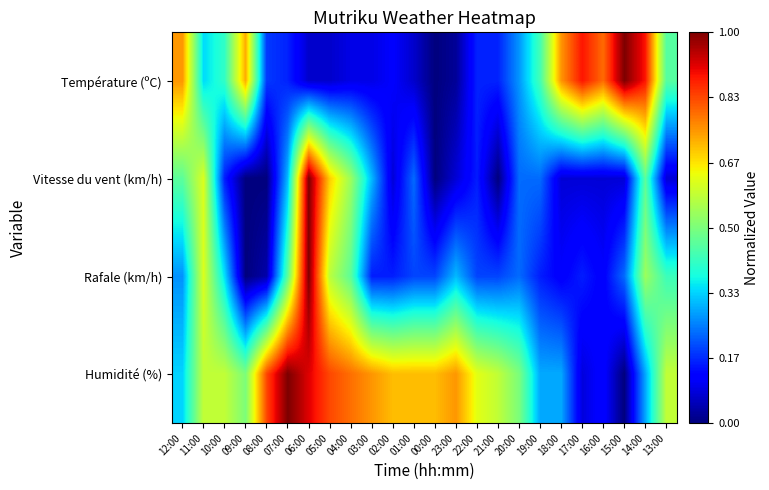

At 01:00, list the series in order from smallest to largest.

Température (ºC), Rafale (km/h), Vitesse du vent (km/h), Humidité (%)